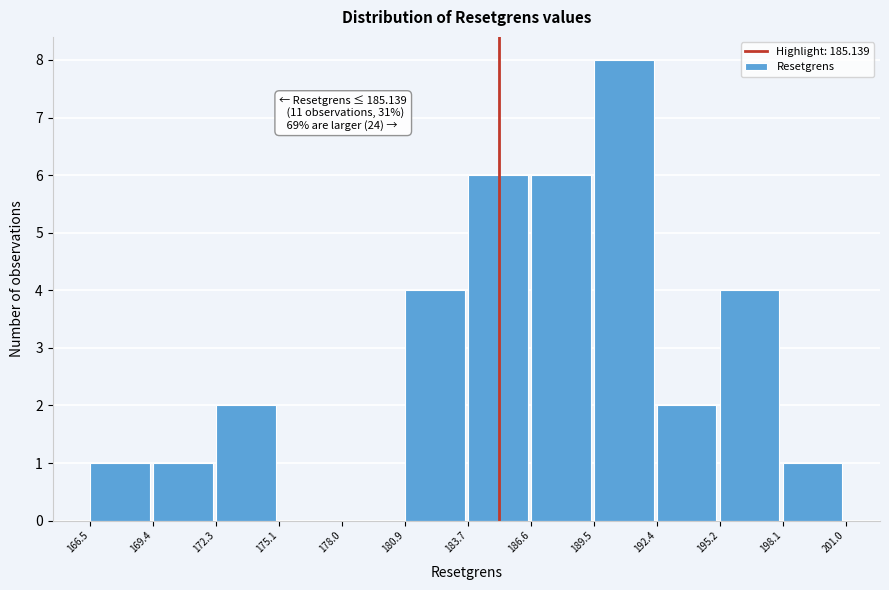

Over which range of the x-axis is the bar tallest?

189.5 to 192.4